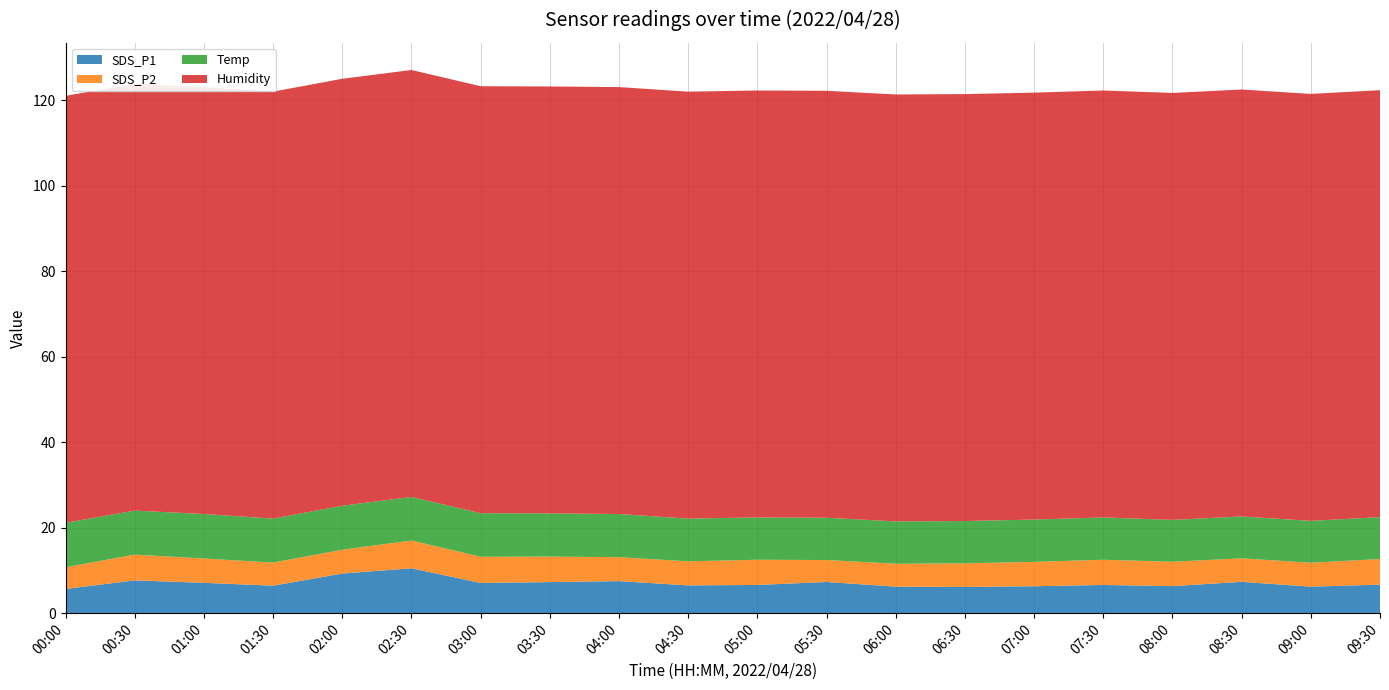

Reading left to right, what are all the values shown in this chart?

SDS_P1: 00:00=5.7	00:30=7.7	01:00=7.1	01:30=6.4	02:00=9.3	02:30=10.5	03:00=7.1	03:30=7.3	04:00=7.5	04:30=6.5	05:00=6.6	05:30=7.3	06:00=6.2	06:30=6.1	07:00=6.3	07:30=6.6	08:00=6.3	08:30=7.3	09:00=6.2	09:30=6.7
SDS_P2: 00:00=5.1	00:30=6.0	01:00=5.7	01:30=5.4	02:00=5.6	02:30=6.5	03:00=6.1	03:30=6.0	04:00=5.6	04:30=5.6	05:00=5.9	05:30=5.1	06:00=5.4	06:30=5.5	07:00=5.7	07:30=5.9	08:00=5.7	08:30=5.5	09:00=5.6	09:30=6.0
Temp: 00:00=10.4	00:30=10.3	01:00=10.4	01:30=10.3	02:00=10.3	02:30=10.2	03:00=10.2	03:30=10.1	04:00=10.1	04:30=10.0	05:00=9.9	05:30=9.9	06:00=9.9	06:30=9.9	07:00=9.9	07:30=9.9	08:00=9.8	08:30=9.8	09:00=9.8	09:30=9.8
Humidity: 00:00=99.9	00:30=99.9	01:00=99.9	01:30=99.9	02:00=99.9	02:30=99.9	03:00=99.9	03:30=99.9	04:00=99.9	04:30=99.9	05:00=99.9	05:30=99.9	06:00=99.9	06:30=99.9	07:00=99.9	07:30=99.9	08:00=99.9	08:30=99.9	09:00=99.9	09:30=99.9